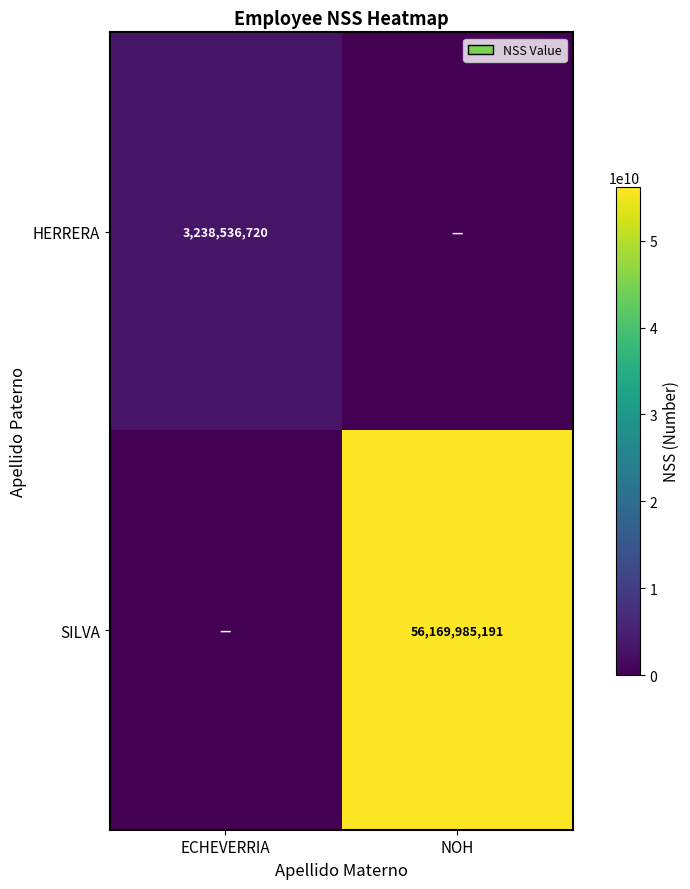

Is the value of SILVA at NOH greater than the value of HERRERA at ECHEVERRIA?

Yes